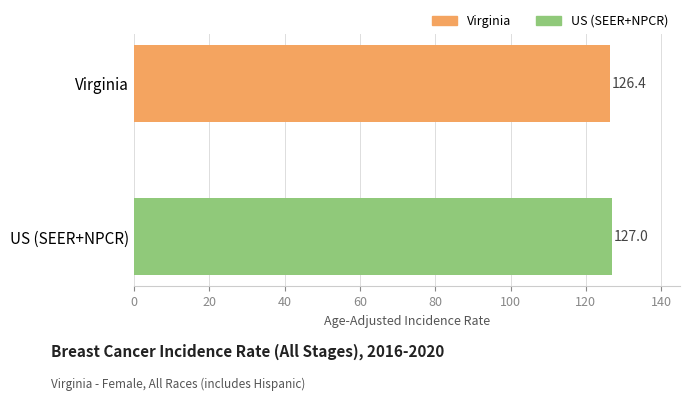

Which label corresponds to the largest value in the chart?

US (SEER+NPCR)